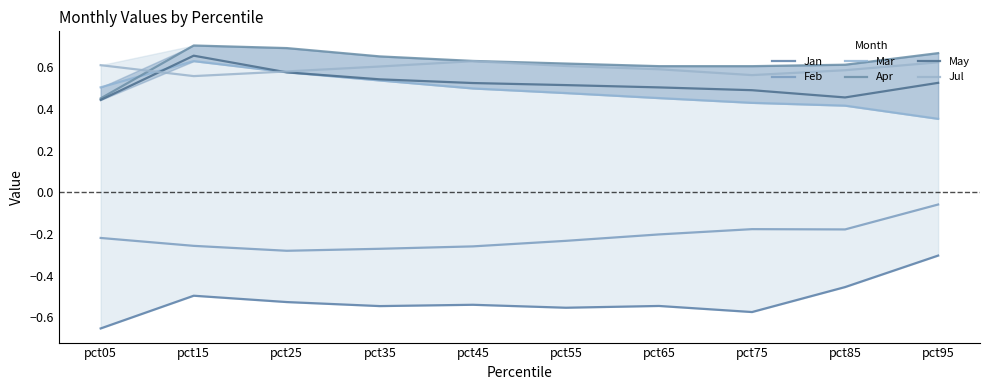

The value of Jul at pct05 is 0.6. True or false?

True